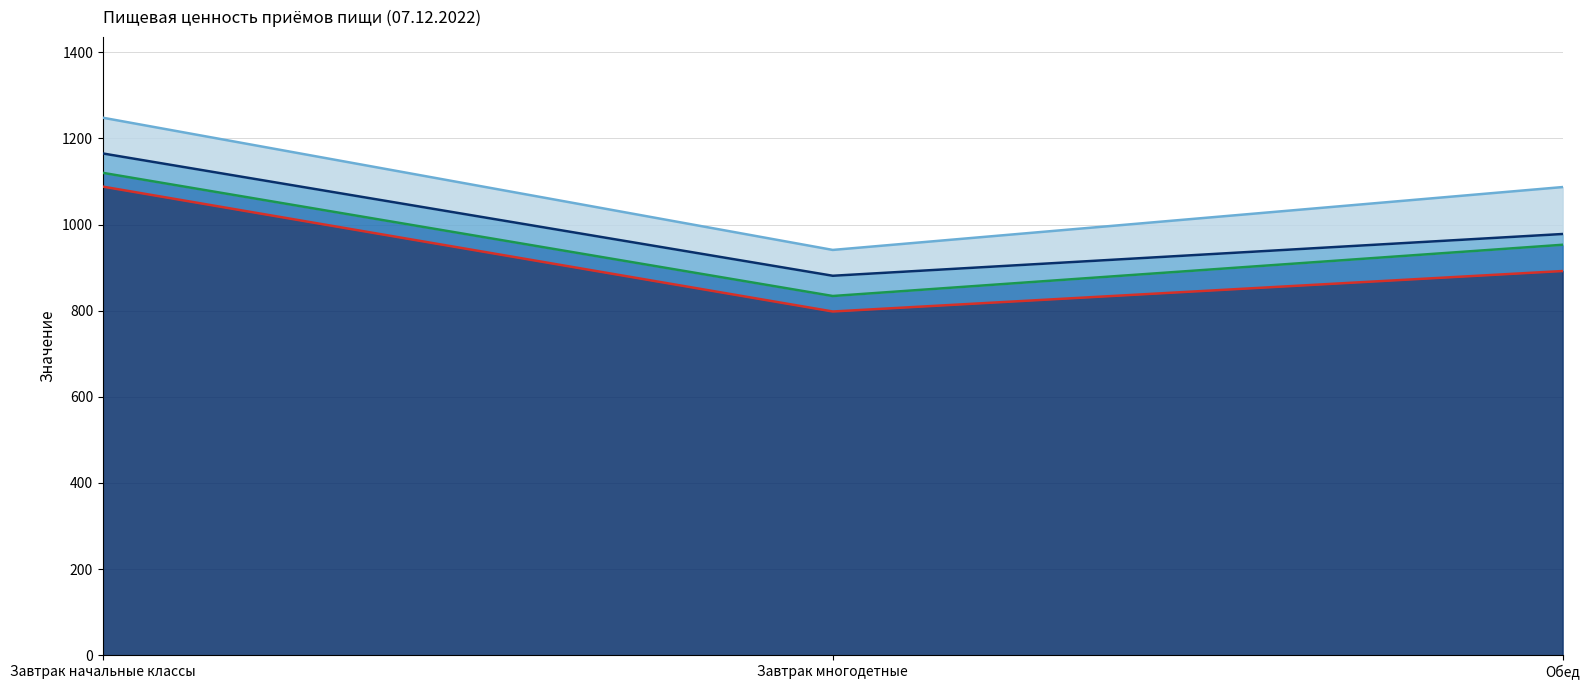

Which category has the highest value across all series?

Завтрак начальные классы